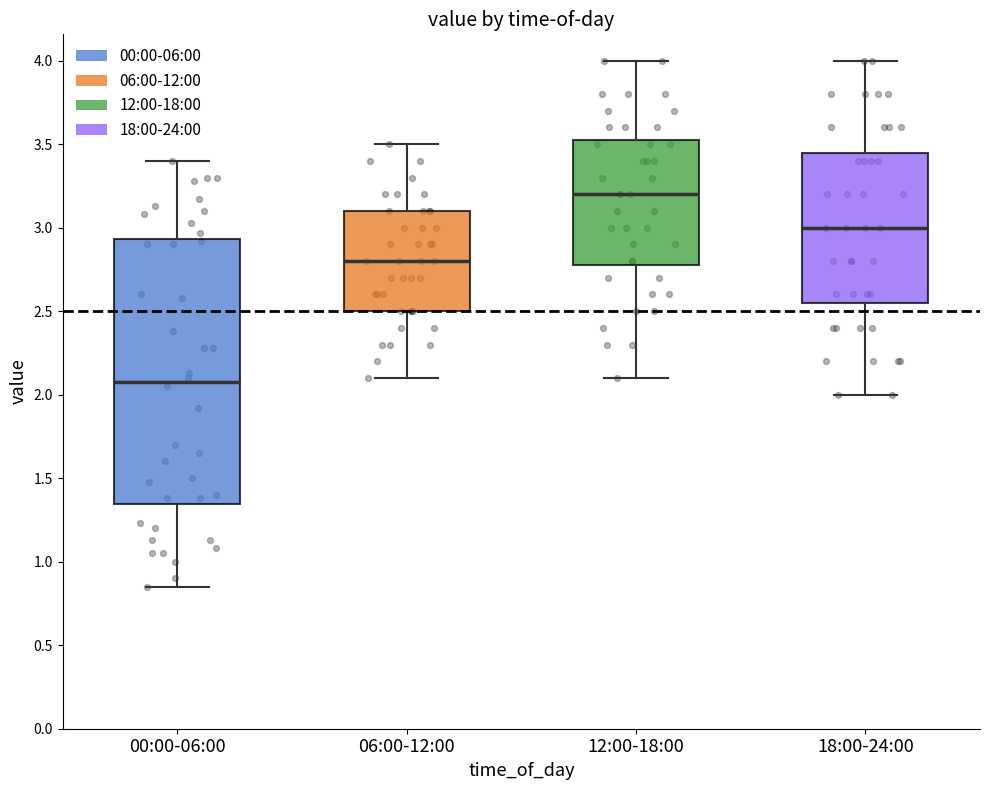

Where does the median line of the box for 12:00-18:00 sit on the y-axis? The values are not printed on the chart, so give them approximately, as read against the axis.

3.20